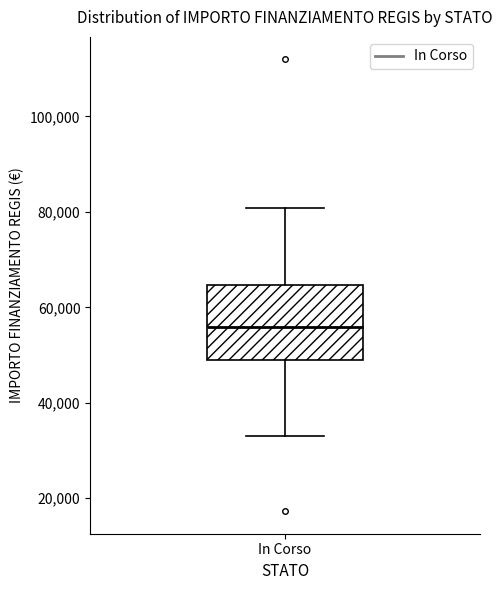

Where is the lower edge of the box for In Corso on the y-axis? The values are not printed on the chart, so give them approximately, as read against the axis.

50000